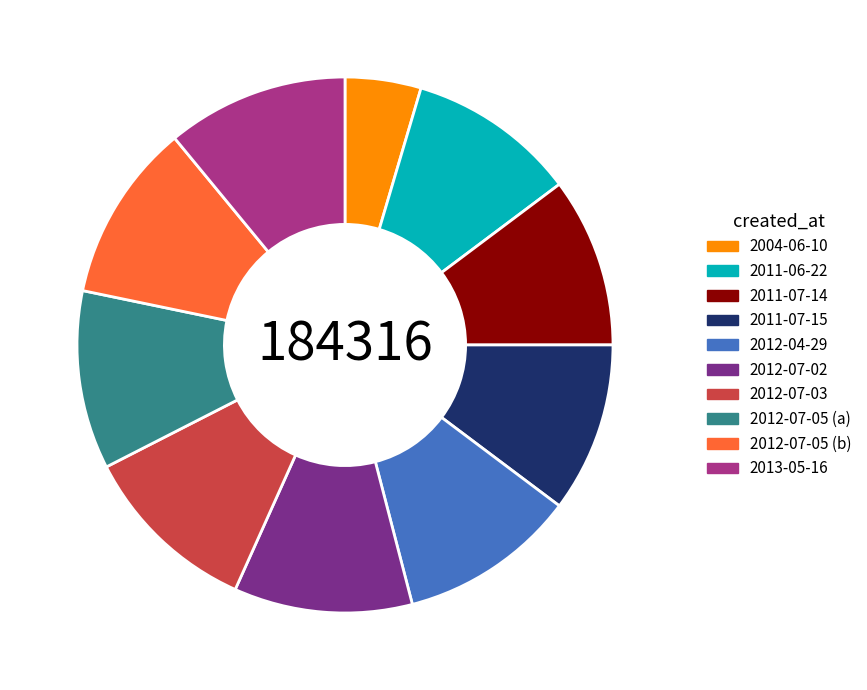

How many slices are in this pie chart?

10